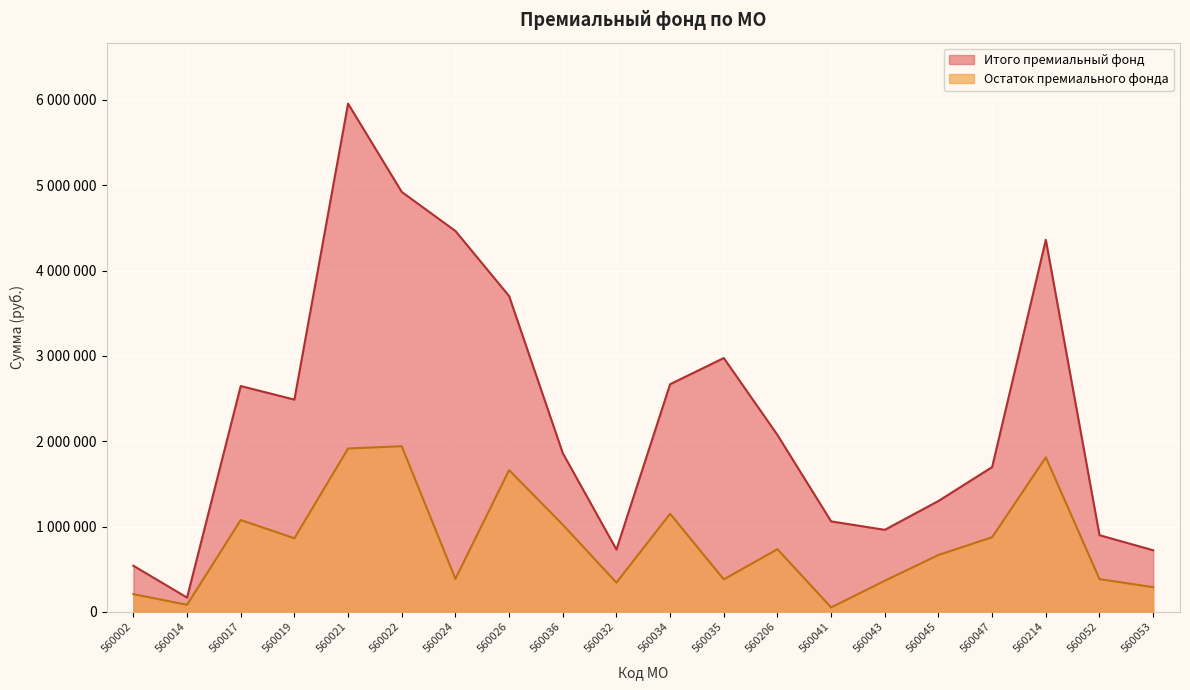

Reading left to right, transcribe all the data shown in this chart.

Остаток премиального фонда: 560002=207464	560014=82467	560017=1076037	560019=862331	560021=1914360	560022=1940918	560024=387076	560026=1660780	560036=1021530	560032=342550	560034=1149492	560035=380627	560206=734278	560041=51850	560043=364777	560045=666555	560047=874542	560214=1810913	560052=383819	560053=288769
Итого премиальный фонд: 560002=540222	560014=167090	560017=2646325	560019=2487028	560021=5955349	560022=4920980	560024=4463344	560026=3700888	560036=1860077	560032=730299	560034=2667743	560035=2974385	560206=2072494	560041=1060091	560043=961015	560045=1299413	560047=1696575	560214=4359825	560052=898442	560053=721678